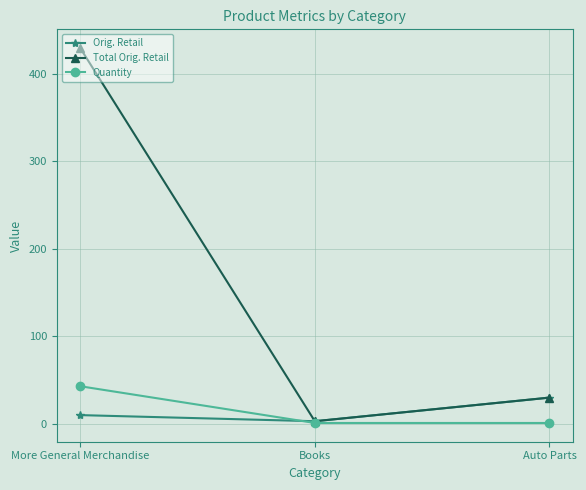

What are all the series names shown in the legend?

Orig. Retail, Total Orig. Retail, Quantity